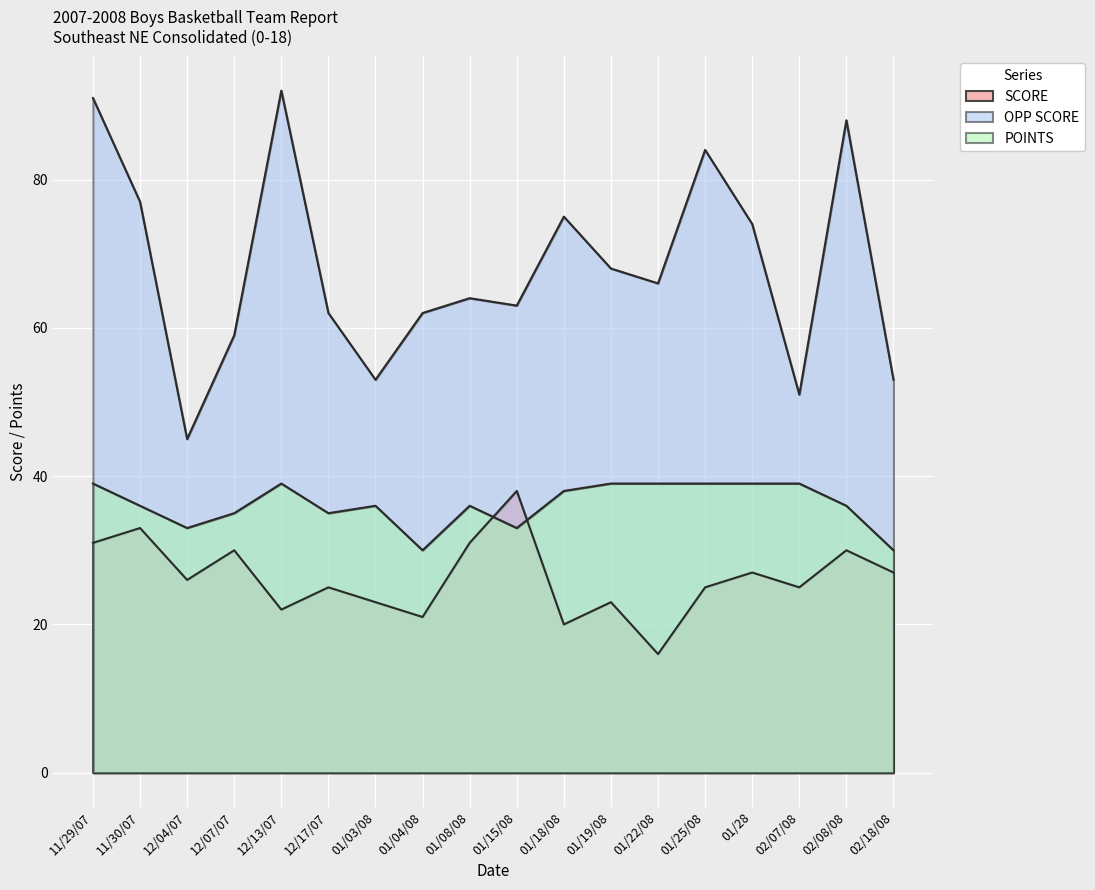

Reading right to left, extract all data points from this chart.

SCORE: 02/18/08=27	02/08/08=30	02/07/08=25	01/28=27	01/25/08=25	01/22/08=16	01/19/08=23	01/18/08=20	01/15/08=38	01/08/08=31	01/04/08=21	01/03/08=23	12/17/07=25	12/13/07=22	12/07/07=30	12/04/07=26	11/30/07=33	11/29/07=31
OPP SCORE: 02/18/08=53	02/08/08=88	02/07/08=51	01/28=74	01/25/08=84	01/22/08=66	01/19/08=68	01/18/08=75	01/15/08=63	01/08/08=64	01/04/08=62	01/03/08=53	12/17/07=62	12/13/07=92	12/07/07=59	12/04/07=45	11/30/07=77	11/29/07=91
POINTS: 02/18/08=30	02/08/08=36	02/07/08=39	01/28=39	01/25/08=39	01/22/08=39	01/19/08=39	01/18/08=38	01/15/08=33	01/08/08=36	01/04/08=30	01/03/08=36	12/17/07=35	12/13/07=39	12/07/07=35	12/04/07=33	11/30/07=36	11/29/07=39